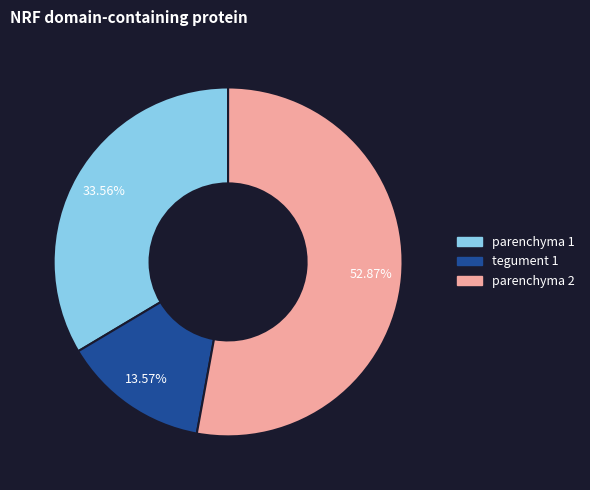

What percentage is the parenchyma 1 slice, to the nearest percent?

34%